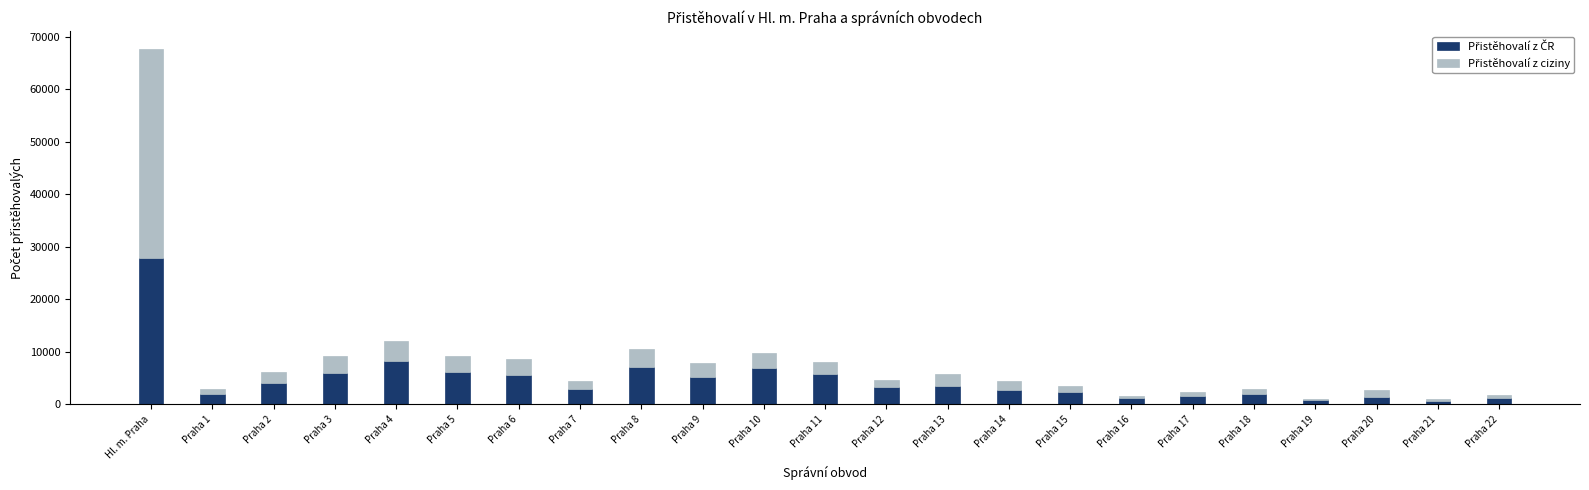

At how many categories does at least one series exceed 20897?

1